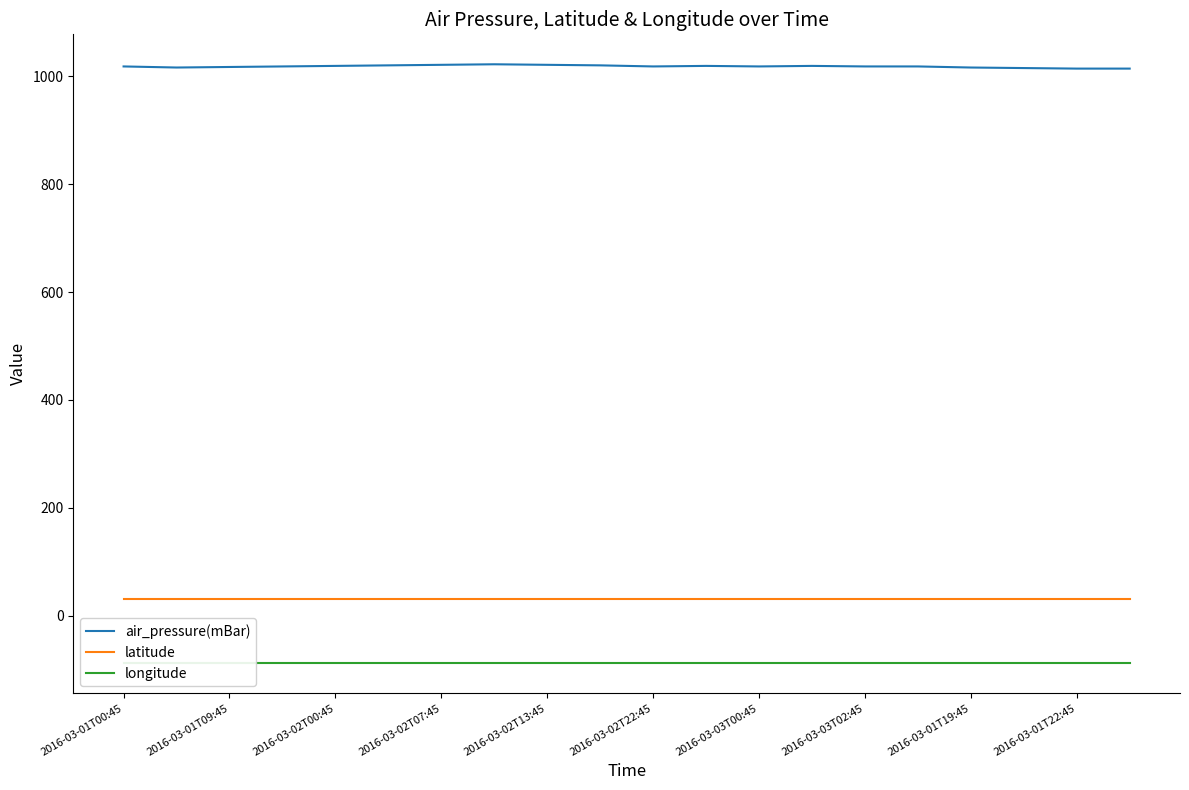

Is it true that latitude equals 30.4 at 2016-03-02T13:45?

True